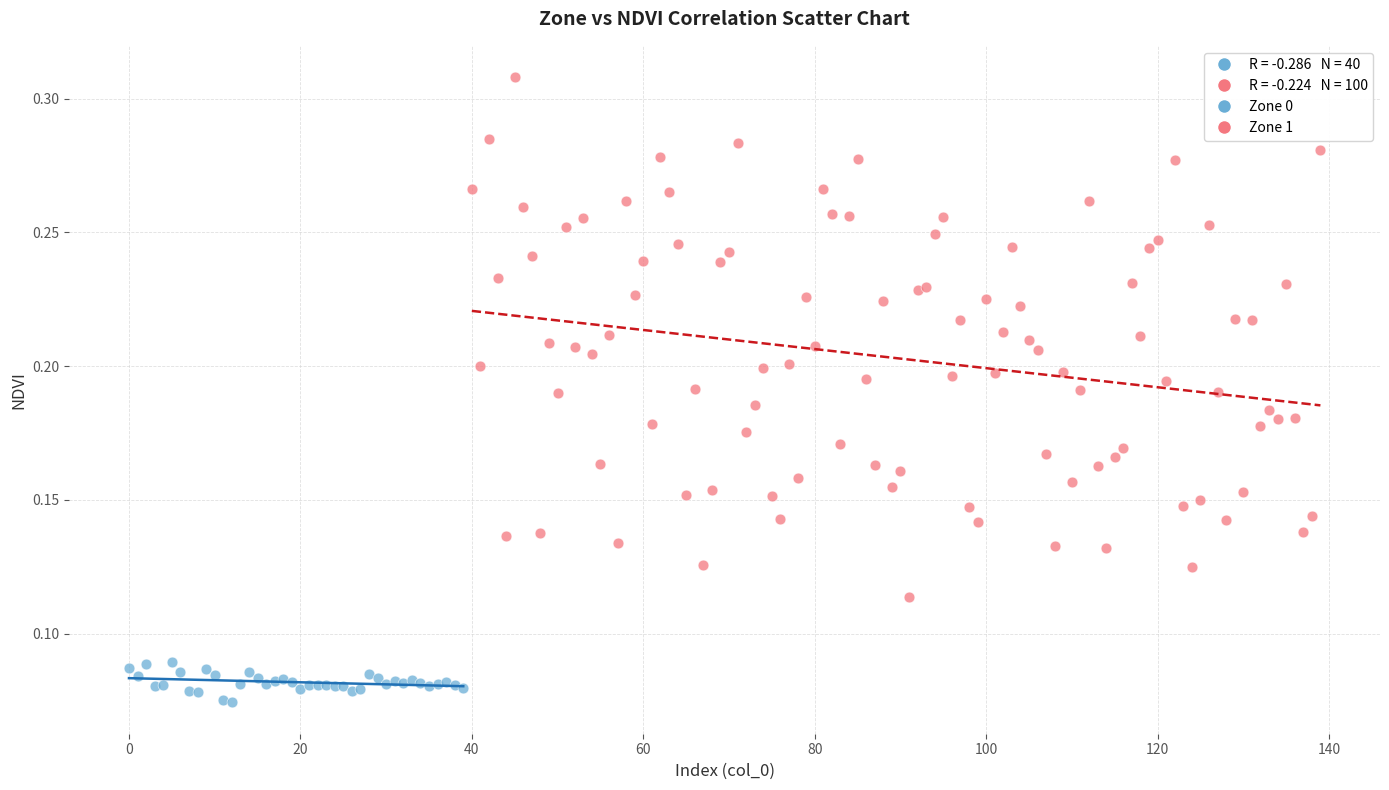

Which series reaches the minimum Y coordinate?

Zone 0